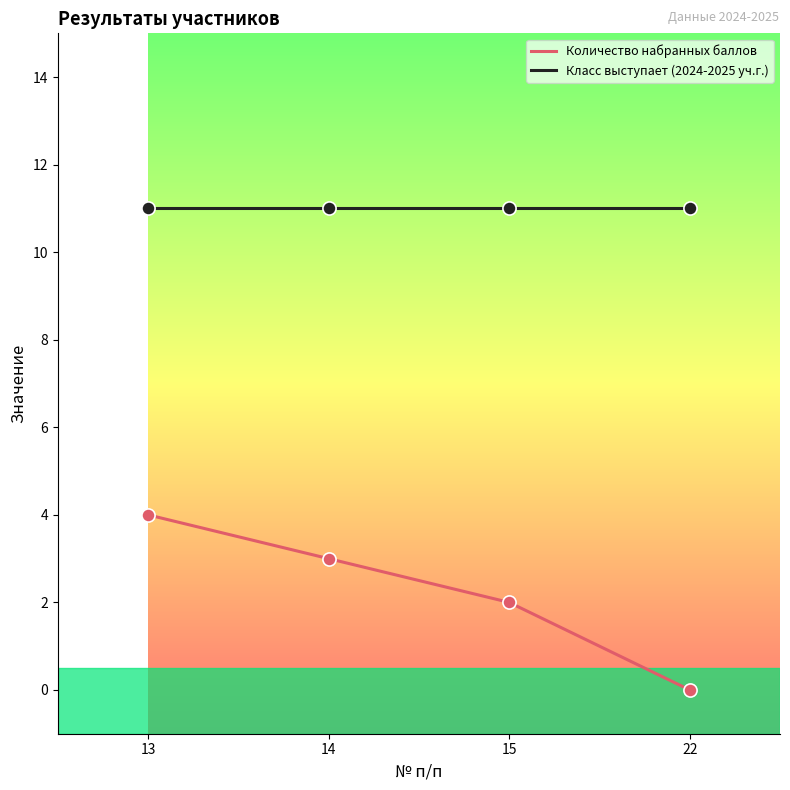

Which series has the widest spread of values?

Количество набранных баллов